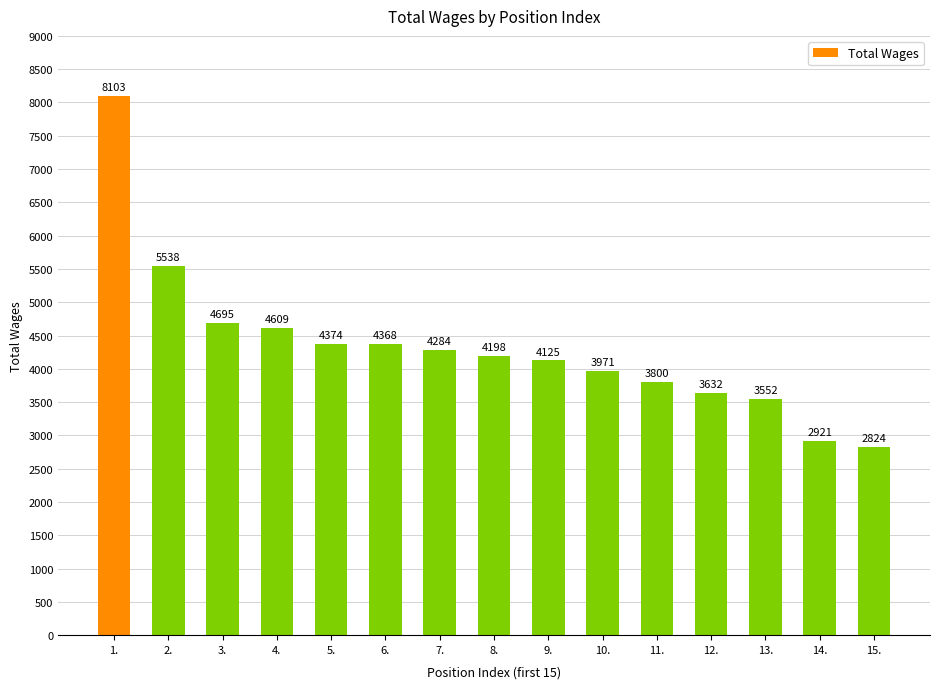

Reading right to left, transcribe all the data shown in this chart.

15.=2824	14.=2921	13.=3552	12.=3632	11.=3800	10.=3971	9.=4125	8.=4198	7.=4284	6.=4368	5.=4374	4.=4609	3.=4695	2.=5538	1.=8103